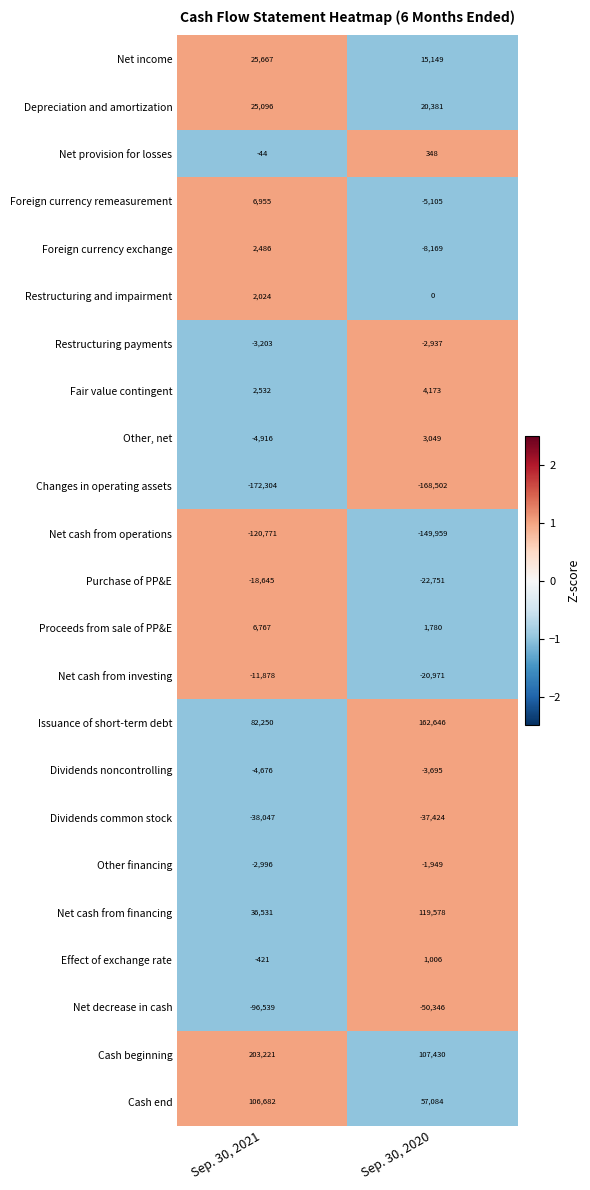

At which category does the chart reach its peak across all series?

Sep. 30, 2021